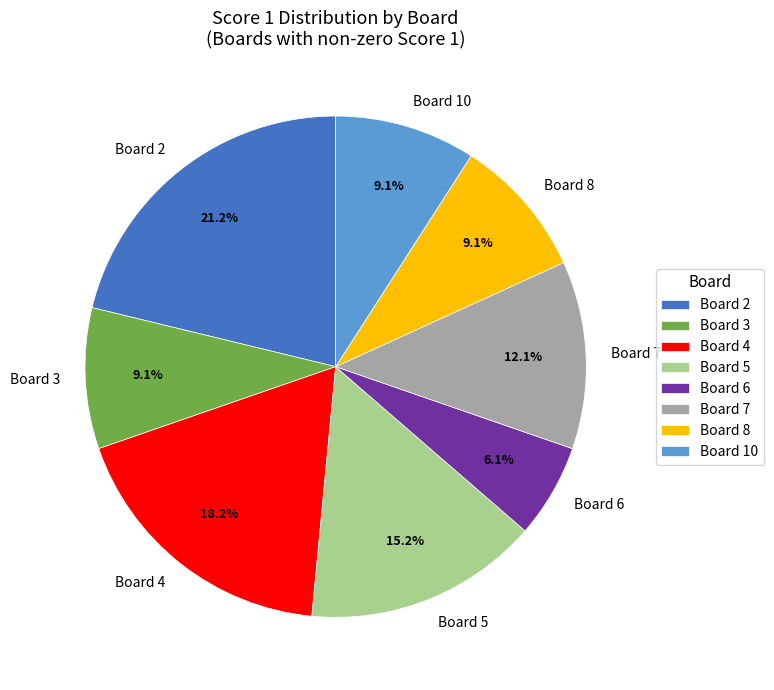

What percentage is the Board 2 slice, to the nearest percent?

21%